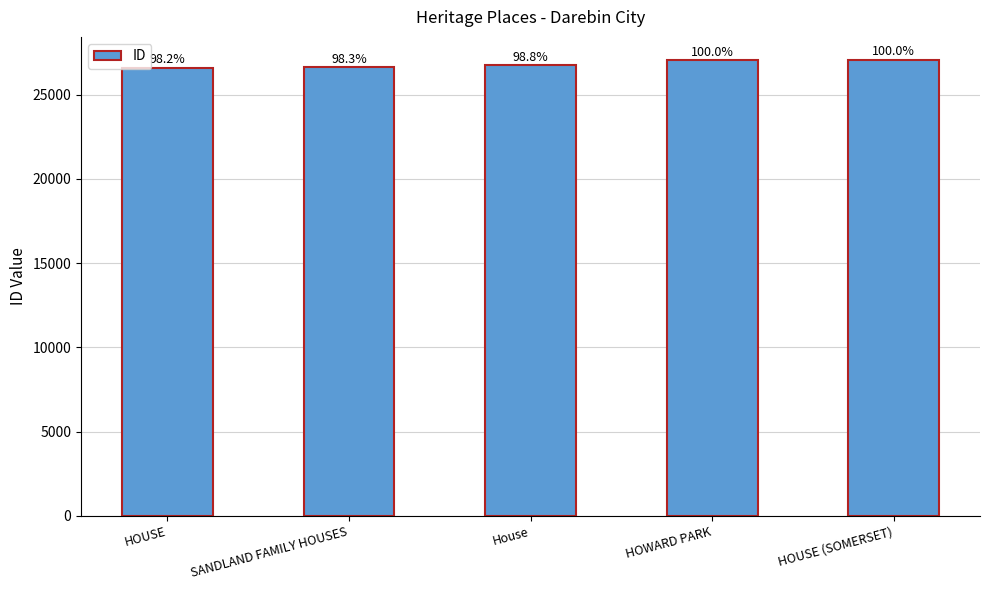

At which label is the value closest to 26834?

House